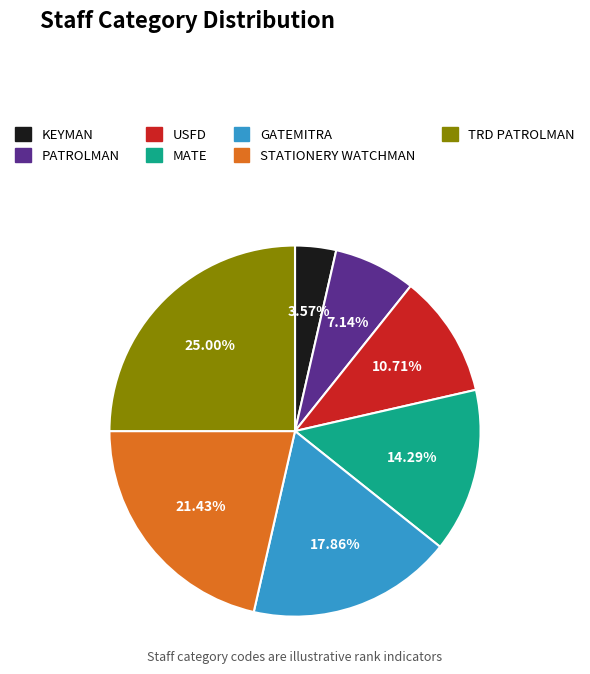

Which category has the smallest portion of the pie?

KEYMAN